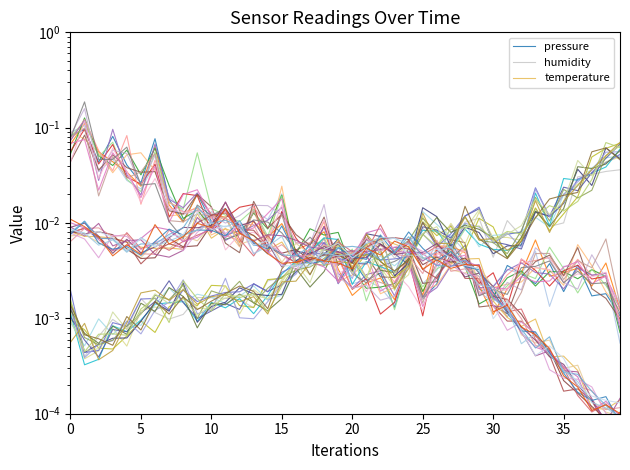

How many lines are shown in the chart?

3